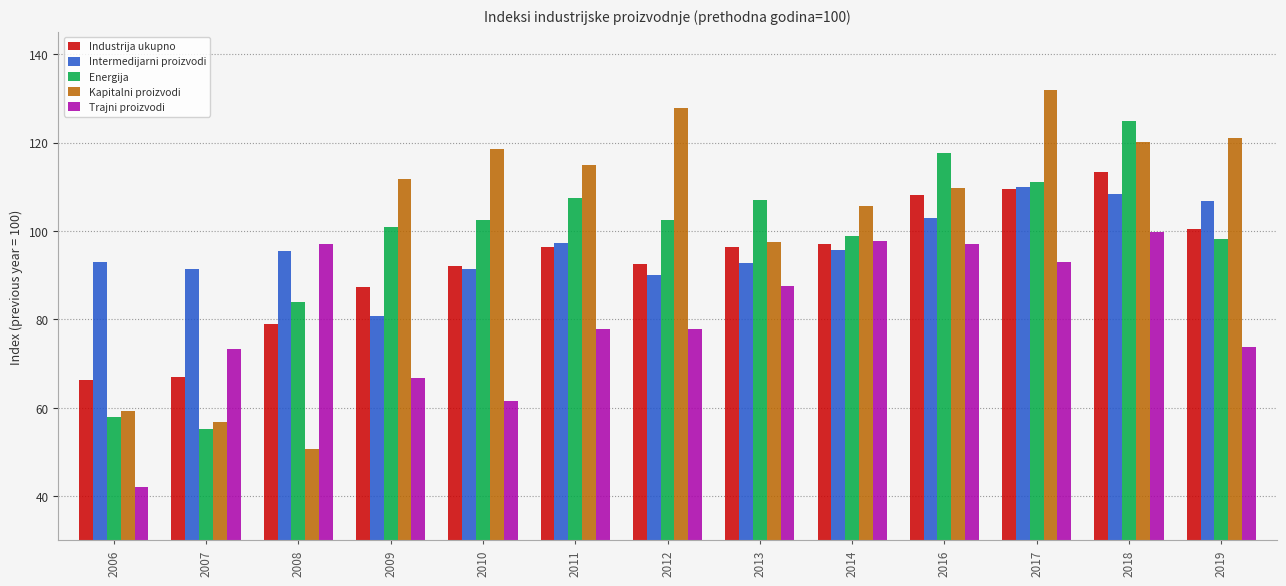

Does the chart contain stacked bars?

No